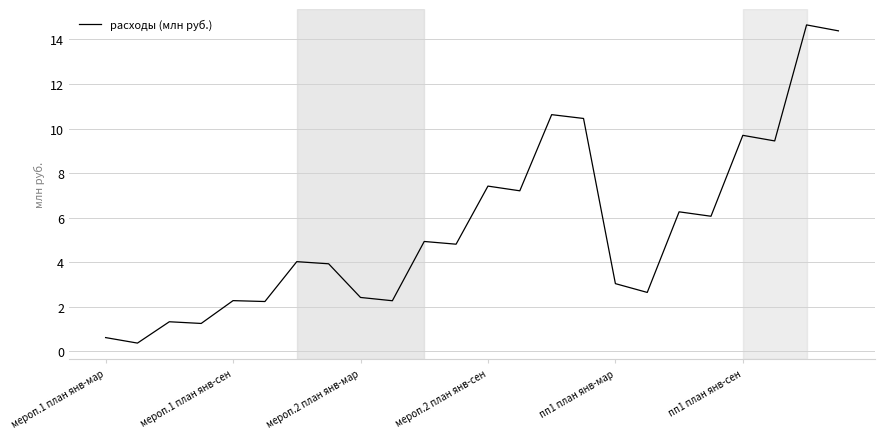

What is the difference between the maximum and minimum values?

14.3